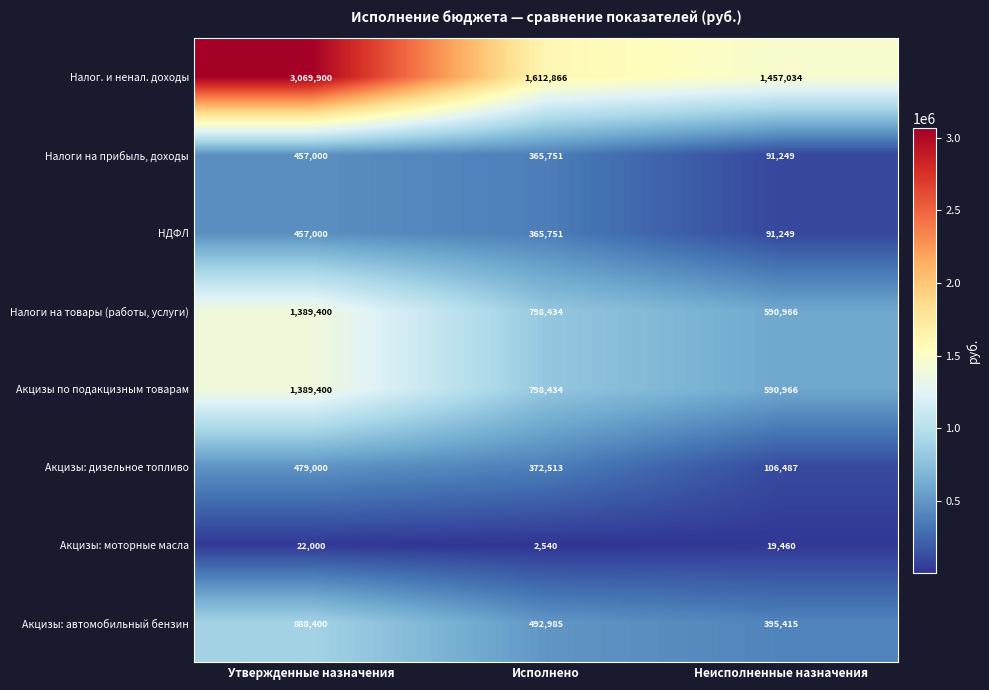

What is the sum of all Акцизы по подакцизным товарам values?

2778800